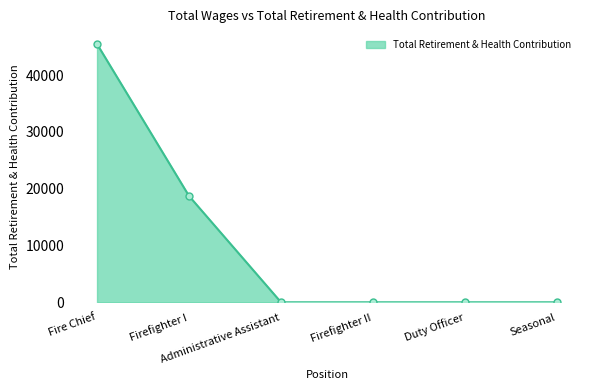

Is it true that the value at Fire Chief is 67523?

False